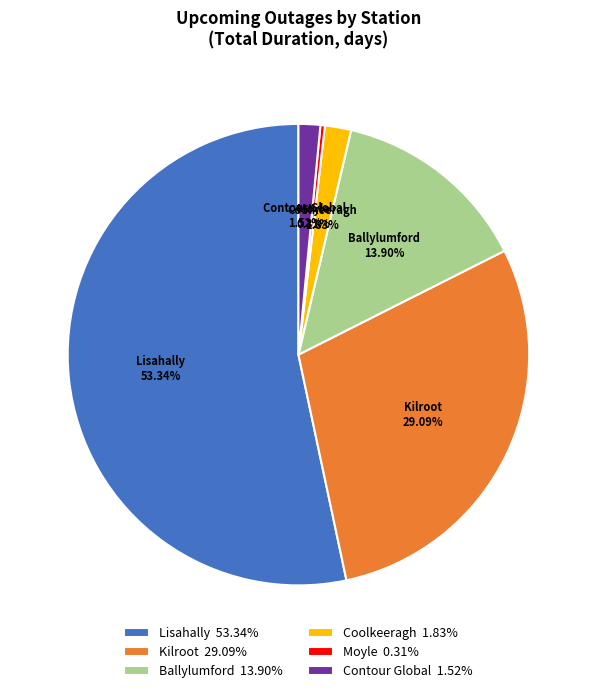

Which slice represents more than half of the pie?

Lisahally